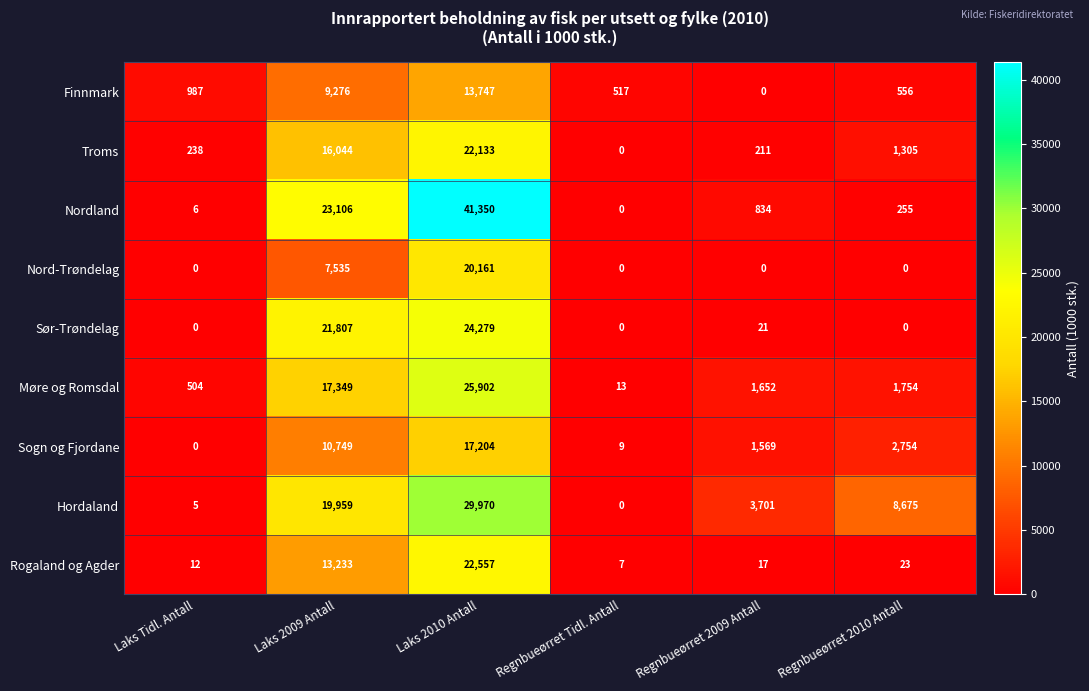

What is the difference between the highest and lowest values at Regnbueørret 2010 Antall?

8675